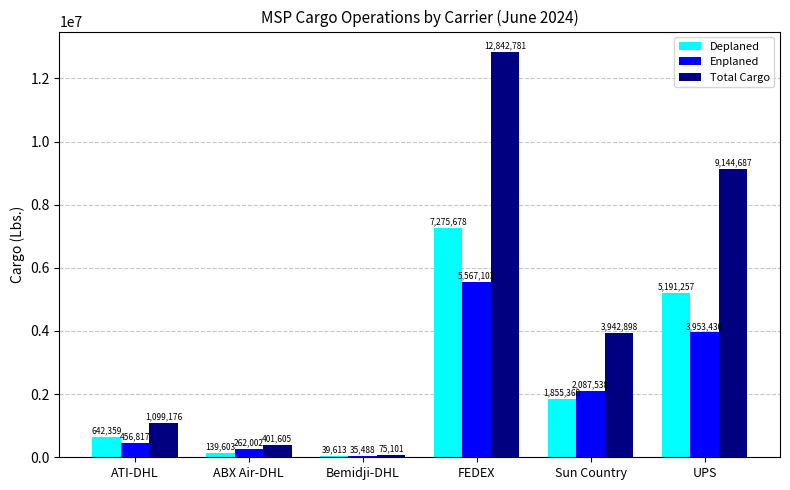

Reading right to left, list all the values displayed in this chart.

Deplaned: UPS=5191257	Sun Country=1855360	FEDEX=7275678	Bemidji-DHL=39613	ABX Air-DHL=139603	ATI-DHL=642359
Enplaned: UPS=3953430	Sun Country=2087538	FEDEX=5567103	Bemidji-DHL=35488	ABX Air-DHL=262002	ATI-DHL=456817
Total Cargo: UPS=9144687	Sun Country=3942898	FEDEX=12842781	Bemidji-DHL=75101	ABX Air-DHL=401605	ATI-DHL=1099176